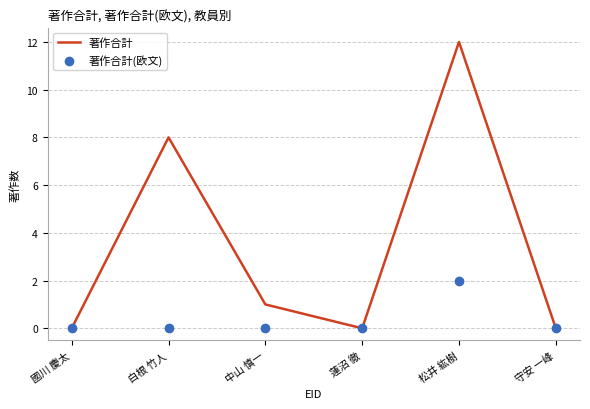

At which category is the sum across all series the highest?

松井 紘樹